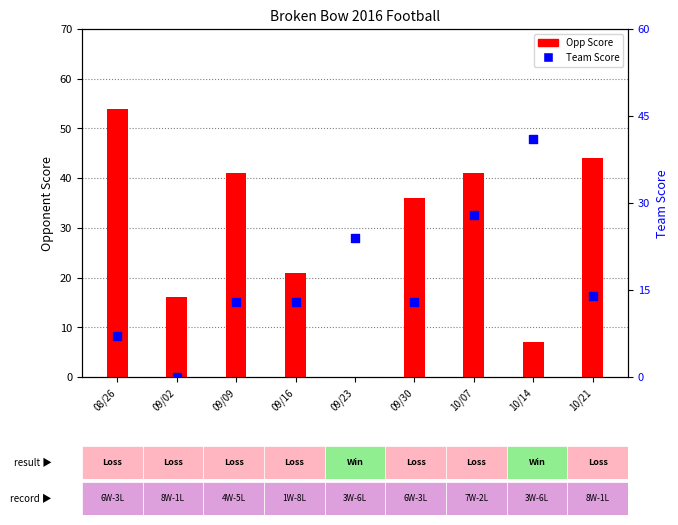

Is the value of Team Score at 10/07 greater than the value of Opp Score at 08/26?

No